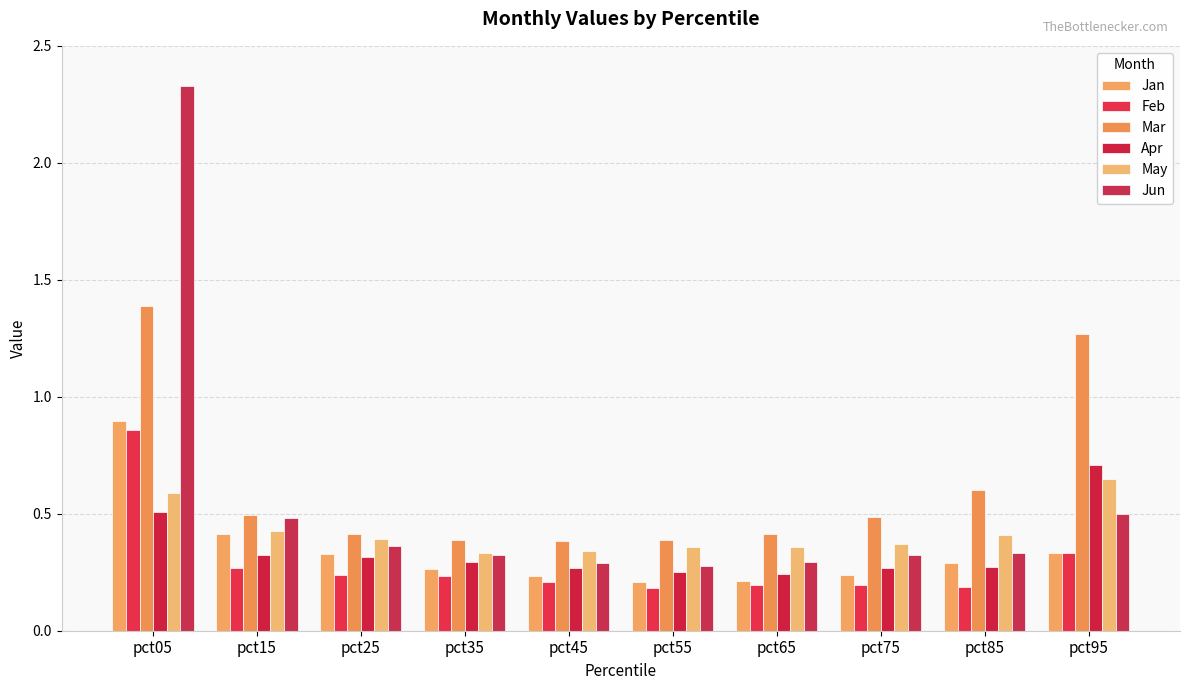

Count the number of data series in this chart.

6